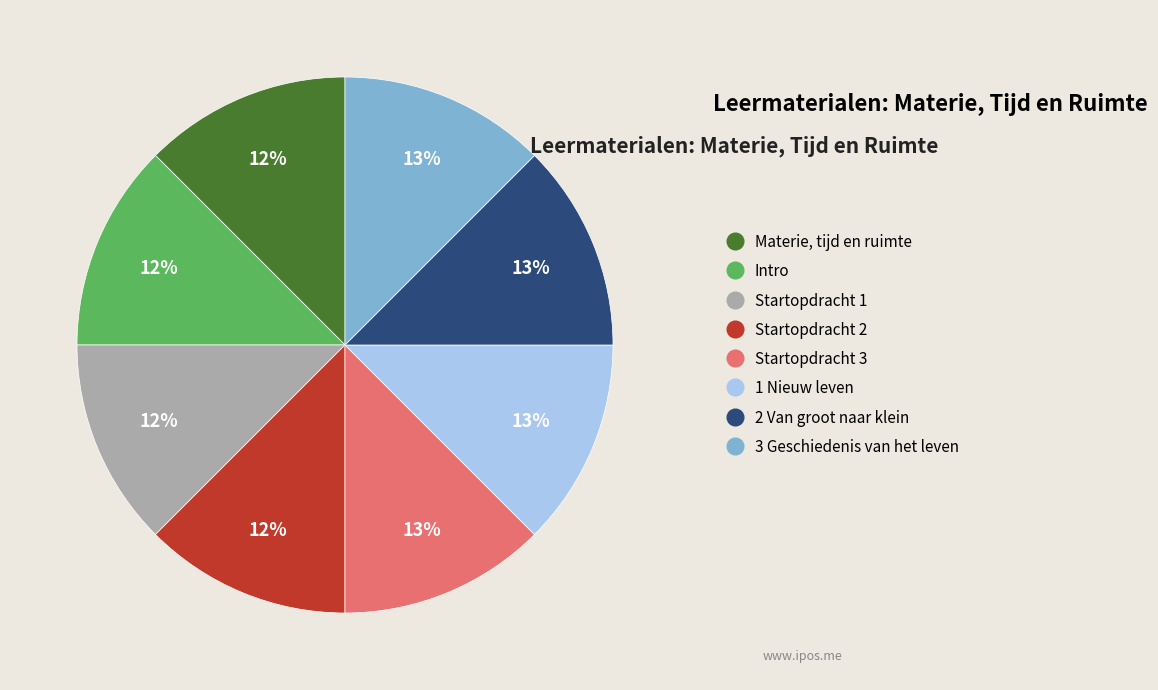

Approximately how many times larger is the value at 1 Nieuw leven compared to 3 Geschiedenis van het leven?

1.0